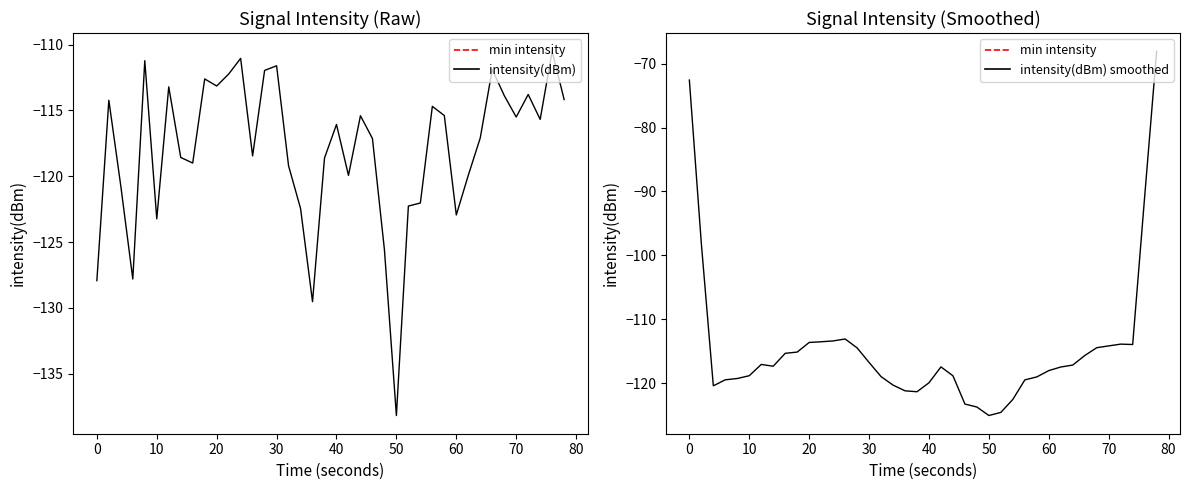

Which series ends up on top after the final intersection of intensity(dBm) smoothed and intensity(dBm)?

intensity(dBm) smoothed